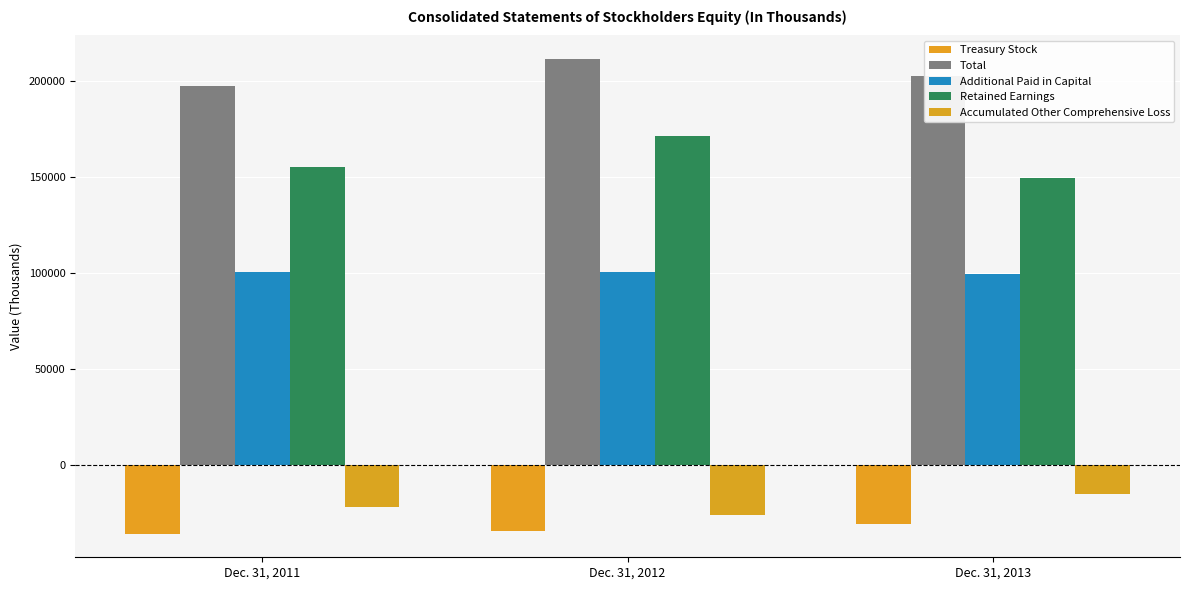

The value of Additional Paid in Capital at Dec. 31, 2012 is 100402. True or false?

True